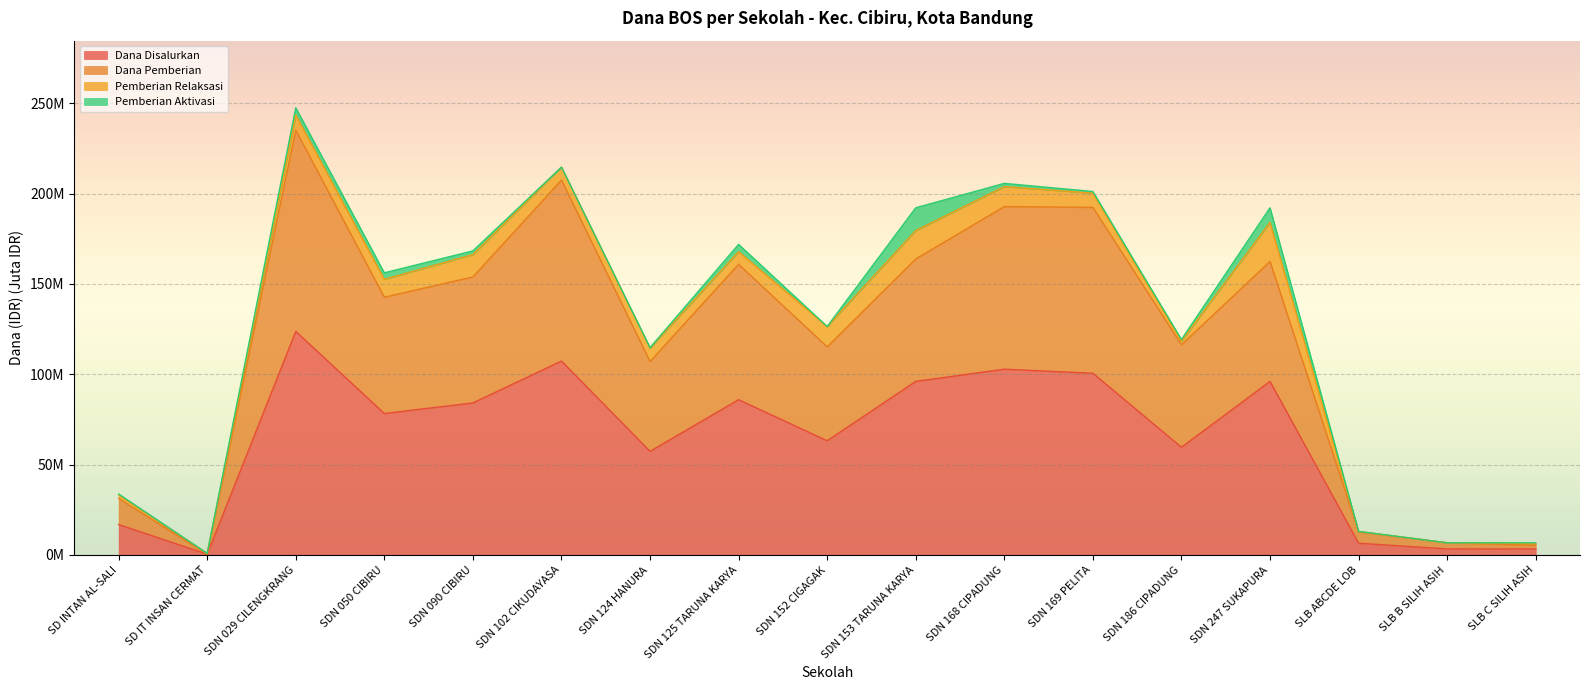

How many interior local peaks does the Dana Pemberian series have?

5